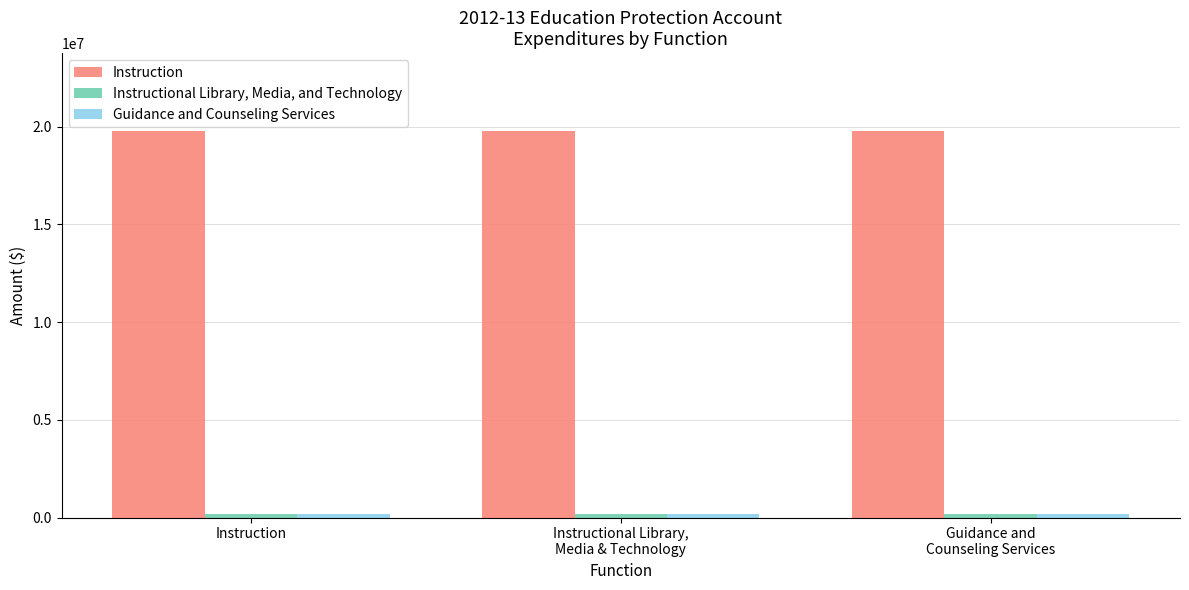

What is the greatest value displayed?

19800800